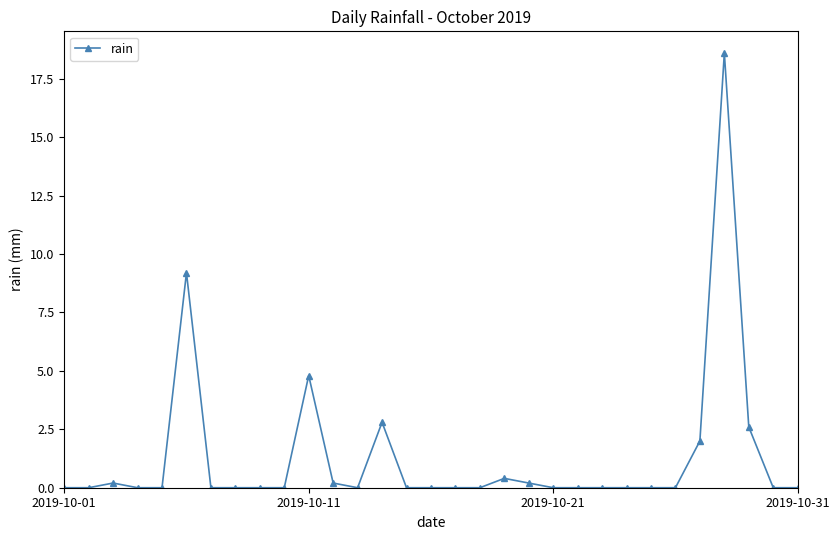

True or false: the data has more than 1 interior local peaks.

True